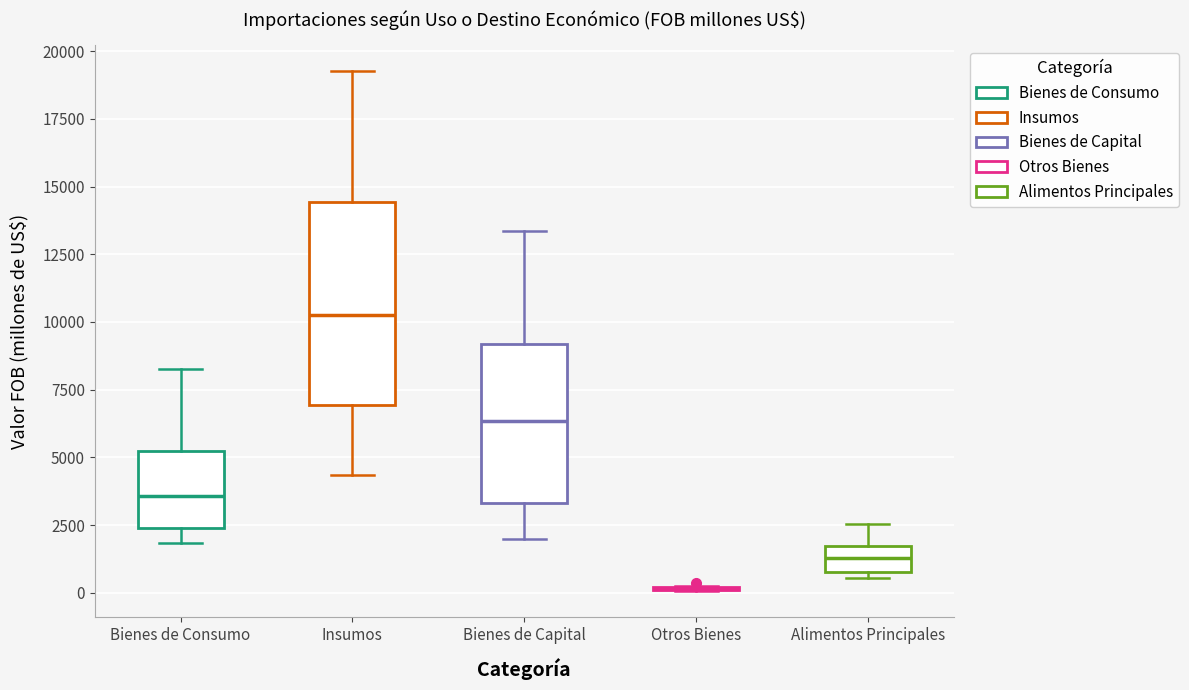

Which box is the tallest, from its lower edge to its upper edge?

Insumos